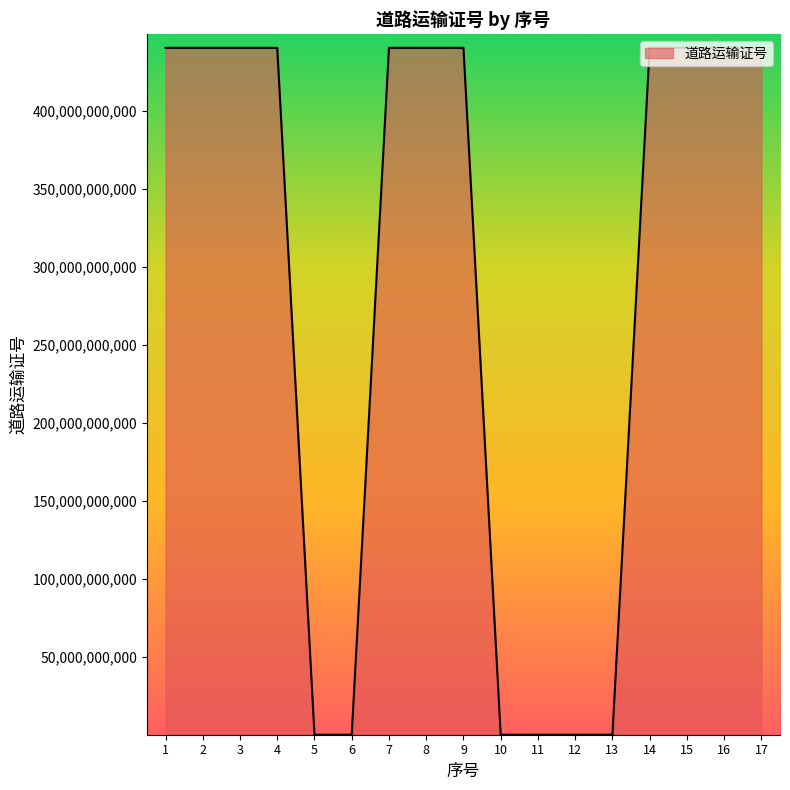

Is it true that the value at 4 is 244984531246?

False